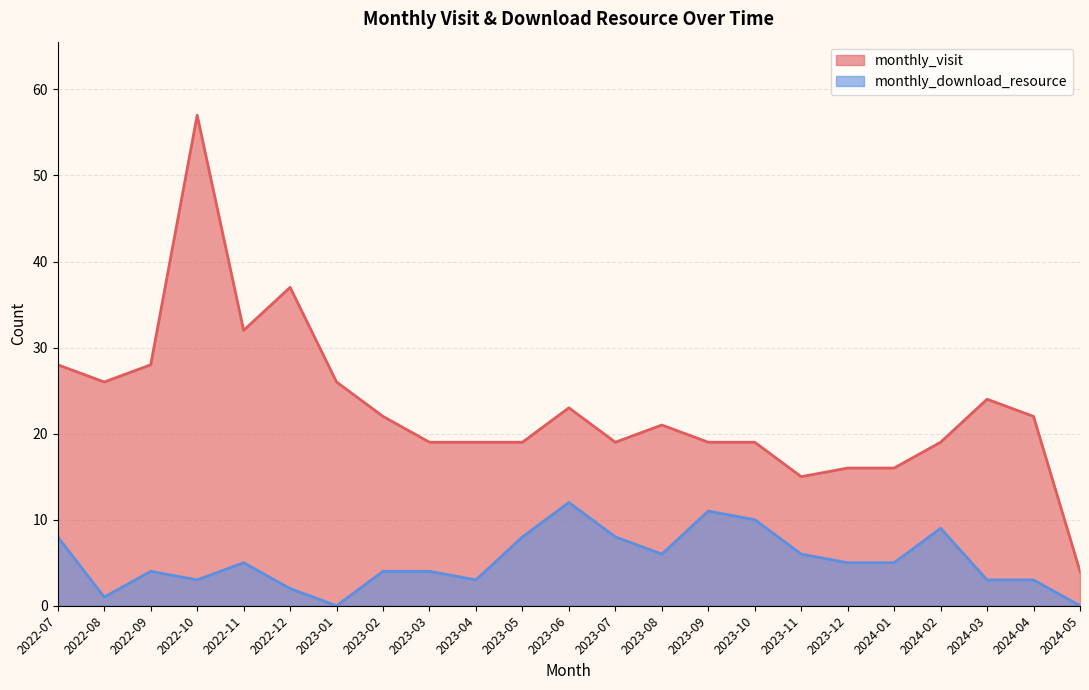

What value does the monthly_download_resource series have at 2023-08?

6